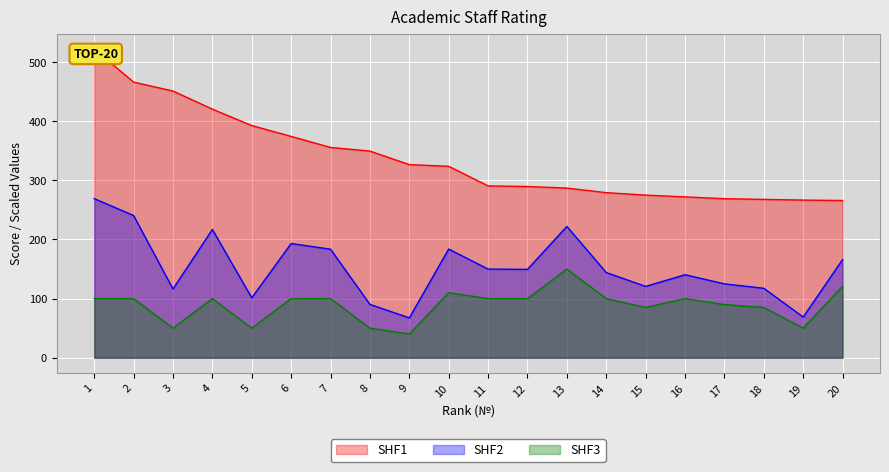

Rank the series by their maximum value, from lowest to highest.

SHF3, SHF2, SHF1